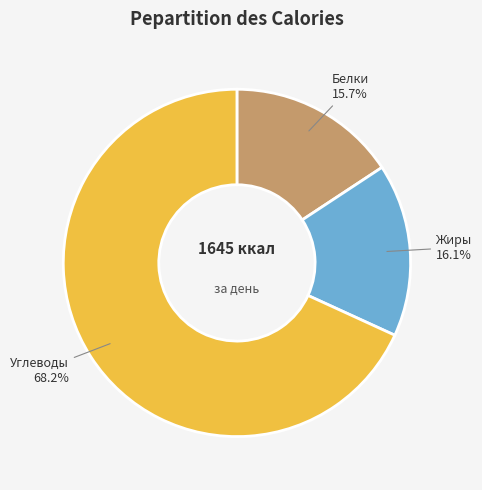

To the nearest percent, what portion does Углеводы represent?

68%